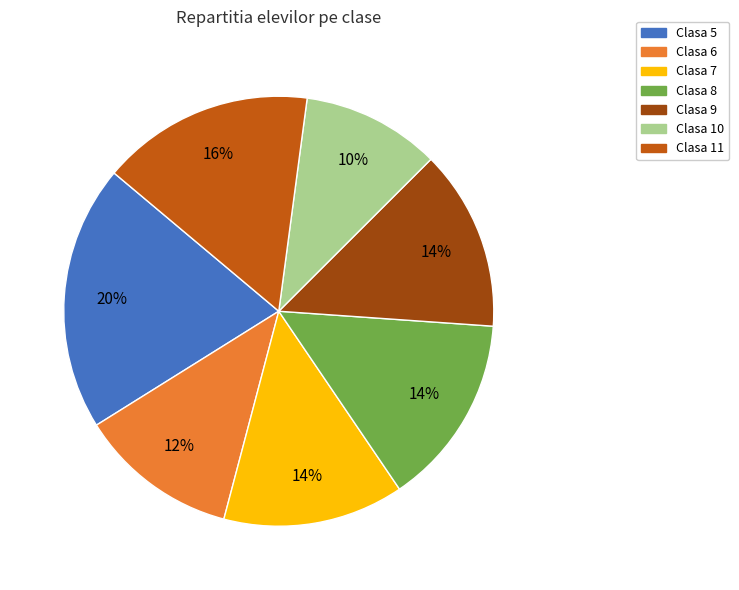

How many slices are in this pie chart?

7